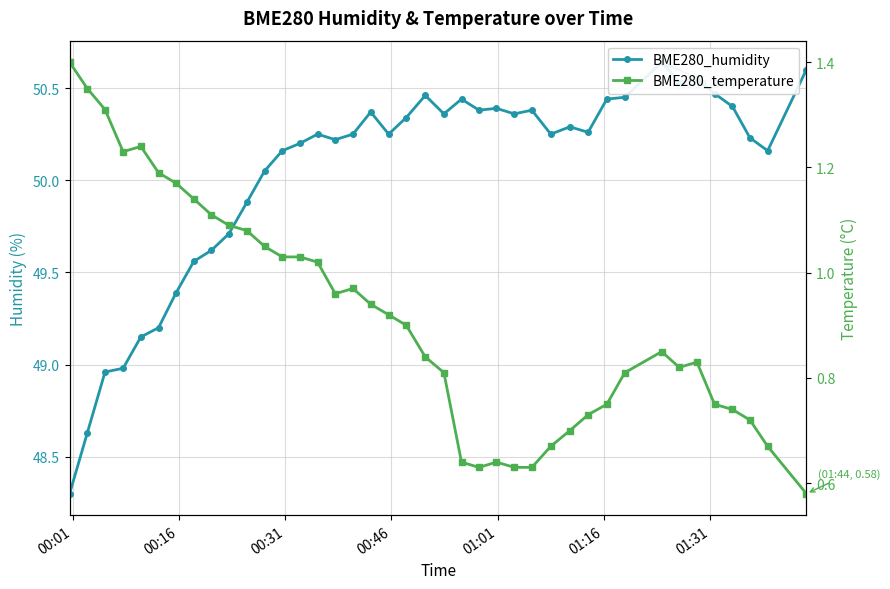

What is the average value of the BME280_temperature series?

0.9